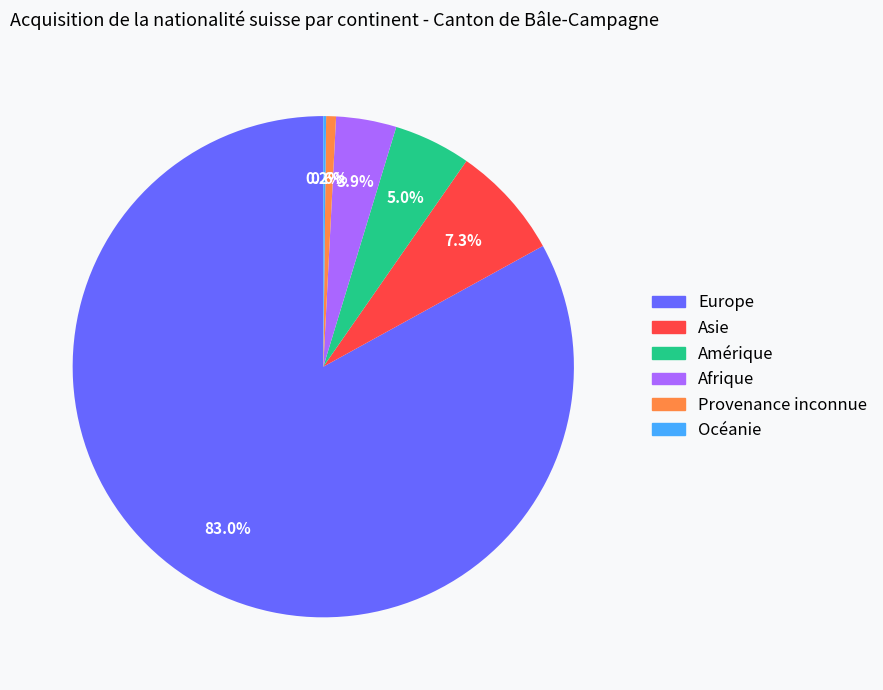

Combined, do Afrique and Europe account for over 50%?

Yes